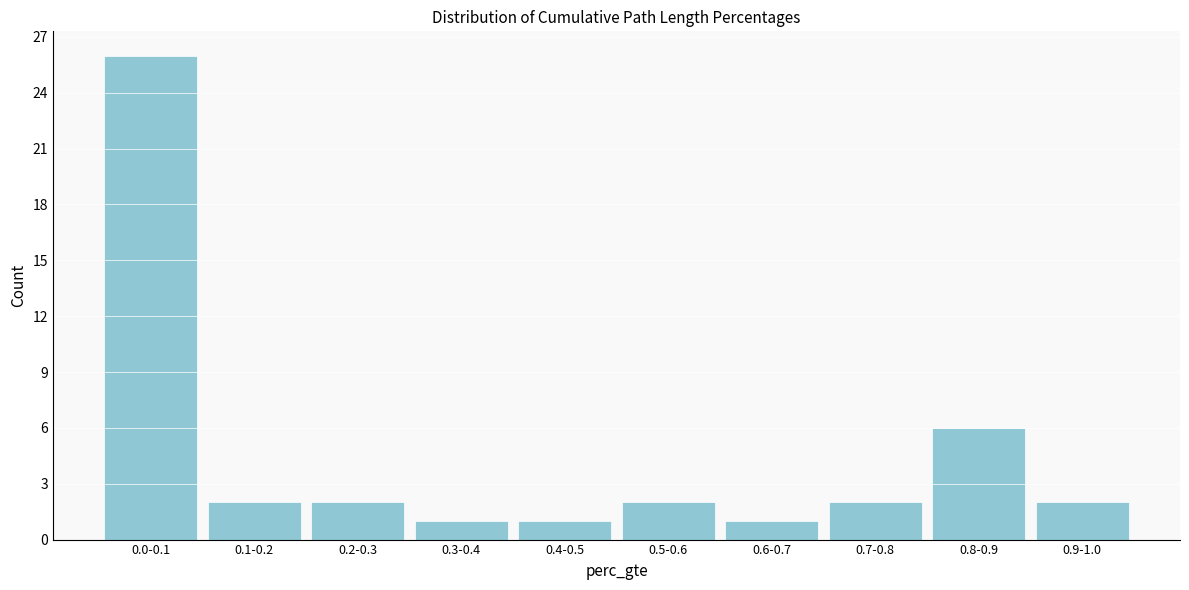

Reading left to right, list all the values displayed in this chart.

0.0-0.1=26	0.1-0.2=2	0.2-0.3=2	0.3-0.4=1	0.4-0.5=1	0.5-0.6=2	0.6-0.7=1	0.7-0.8=2	0.8-0.9=6	0.9-1.0=2